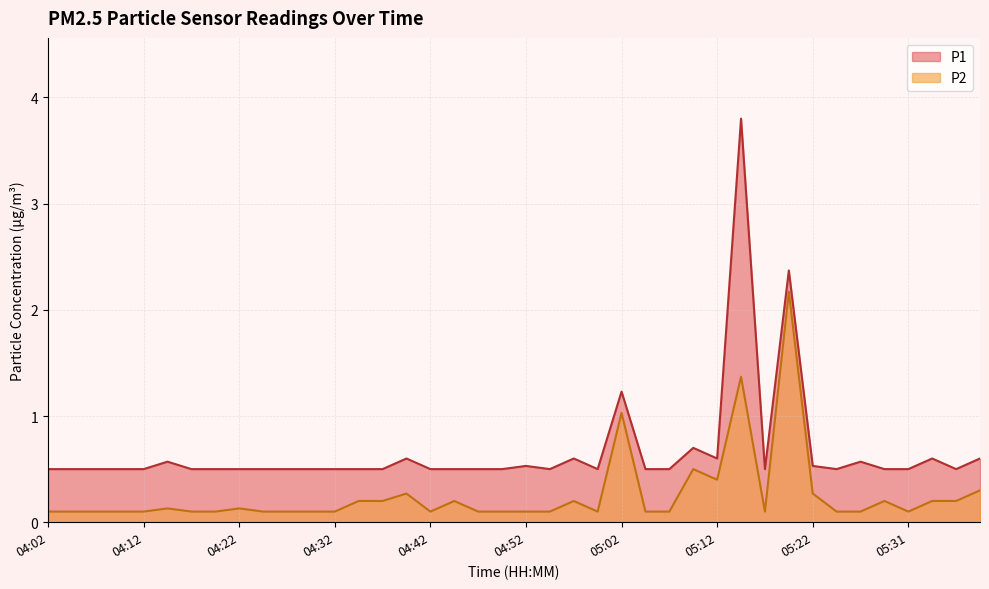

Does the chart display data point markers on the line(s)?

No